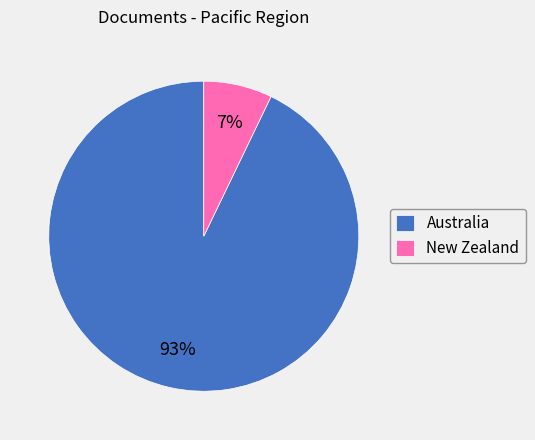

Which slice is the smallest?

New Zealand